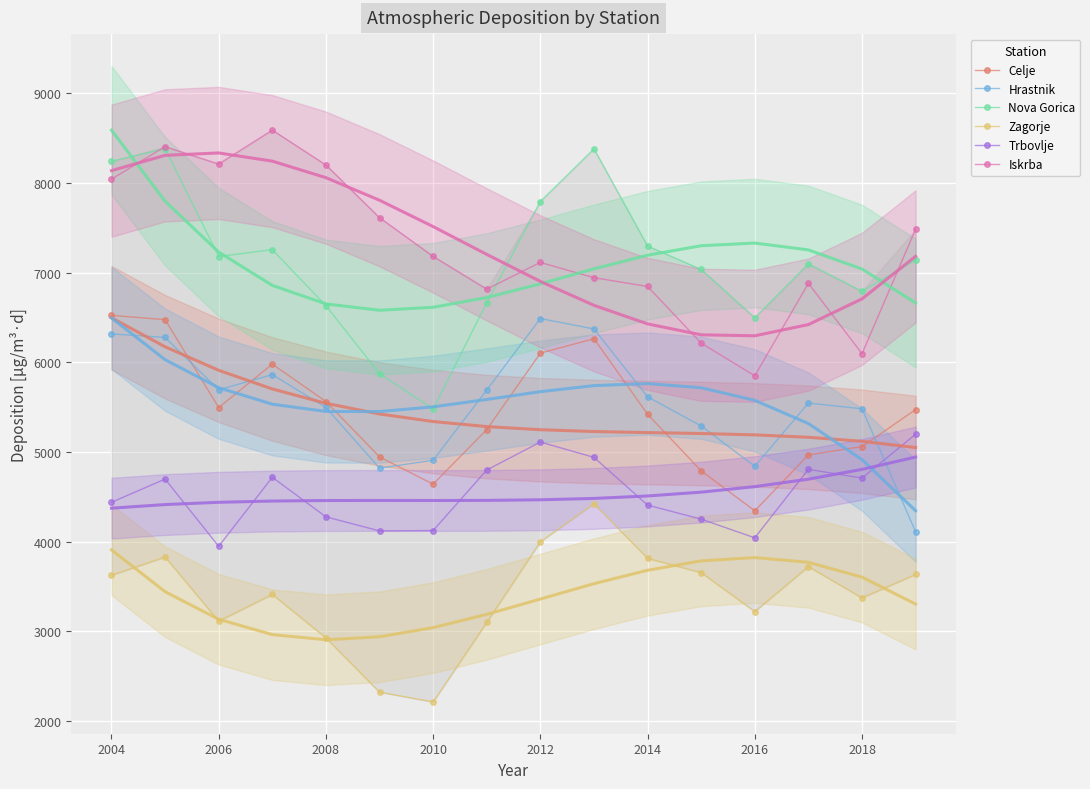

What is the value of the Nova Gorica point at the 14th from the left?

7097.0